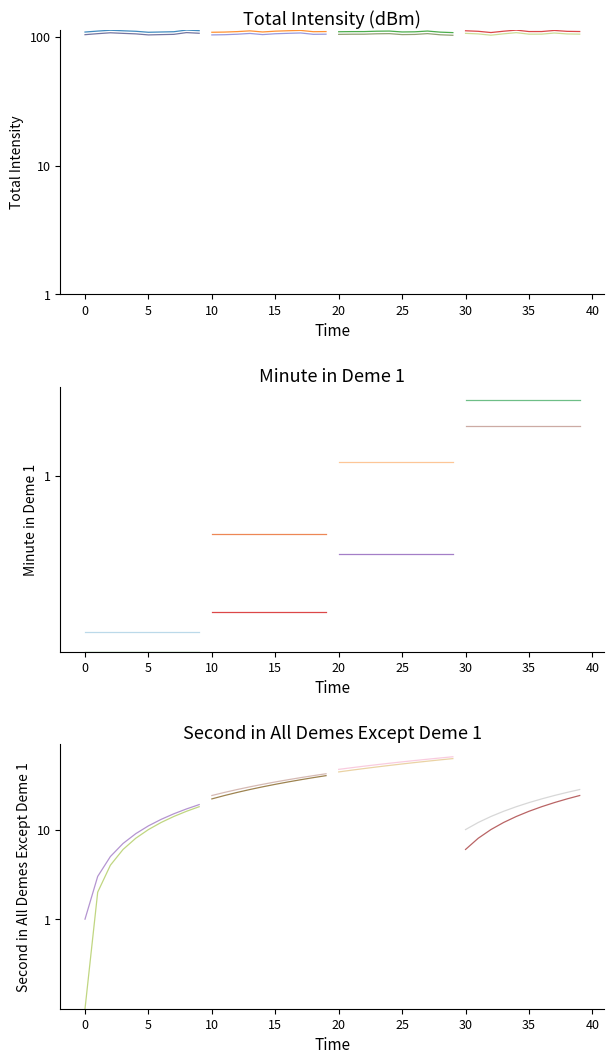

How many values in the second series exceed 20?

19